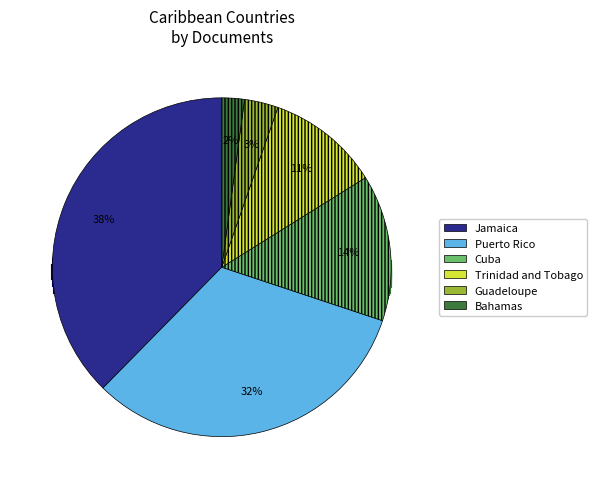

Rank the categories by value from highest to lowest.

Jamaica, Puerto Rico, Cuba, Trinidad and Tobago, Guadeloupe, Bahamas